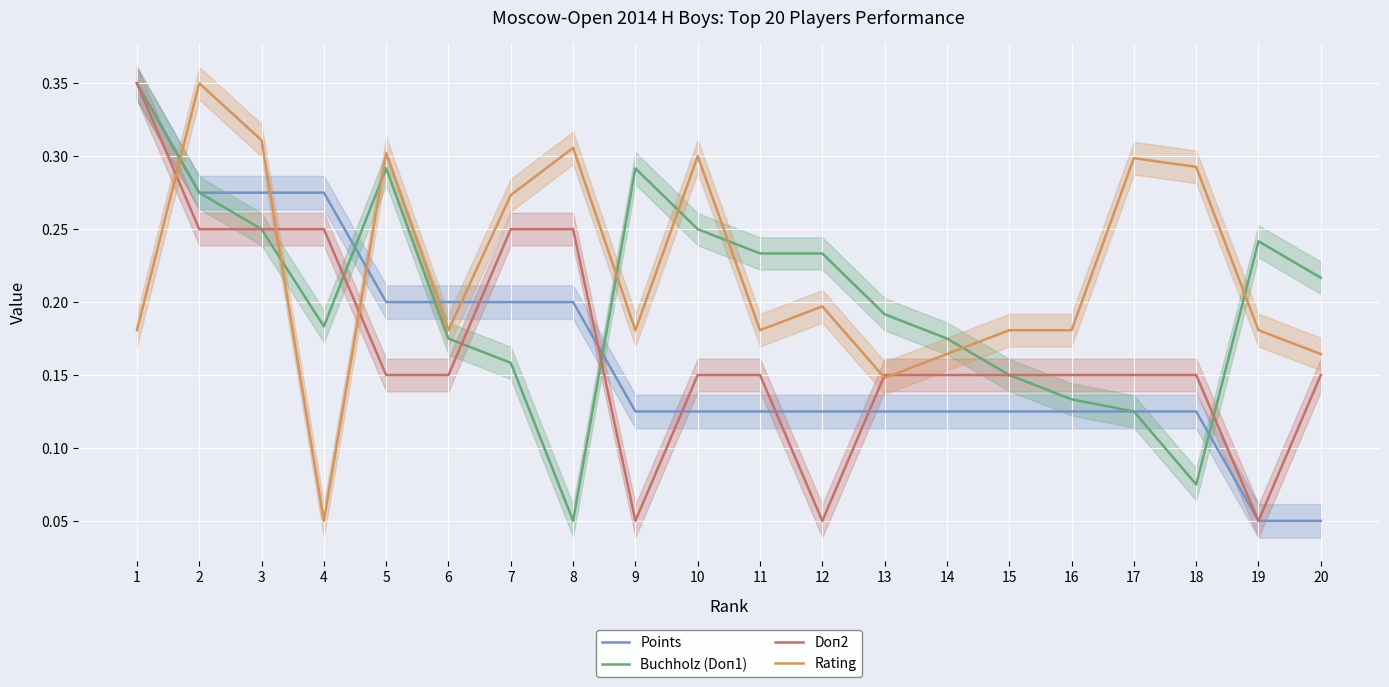

Where is the first local minimum for Buchholz (Doп1)?

4